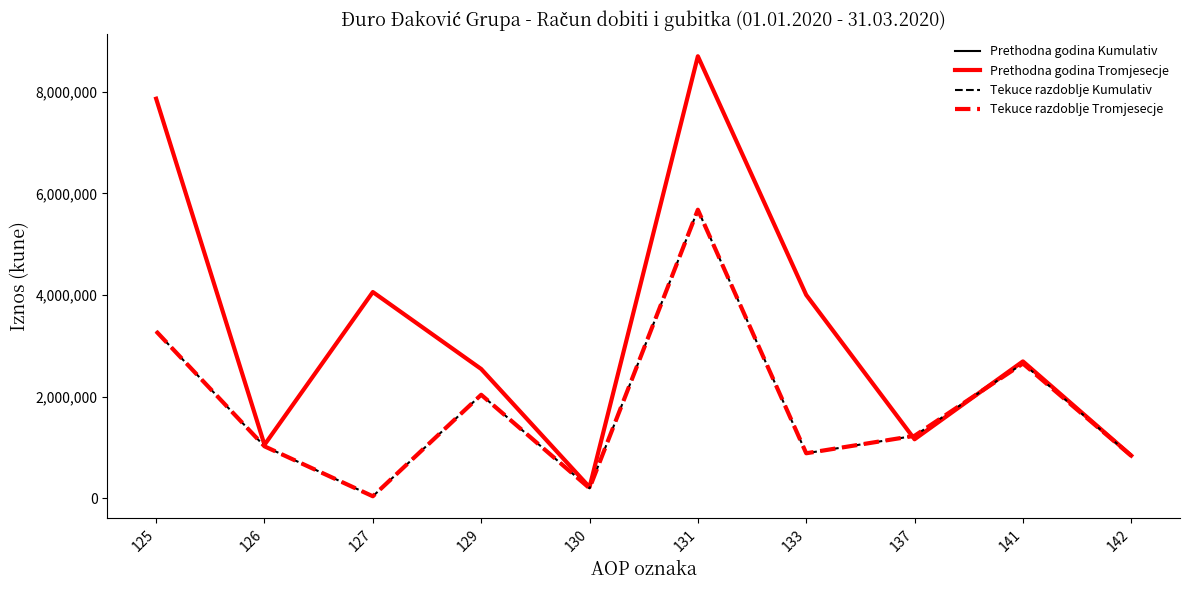

Does the chart have visible grid lines?

No